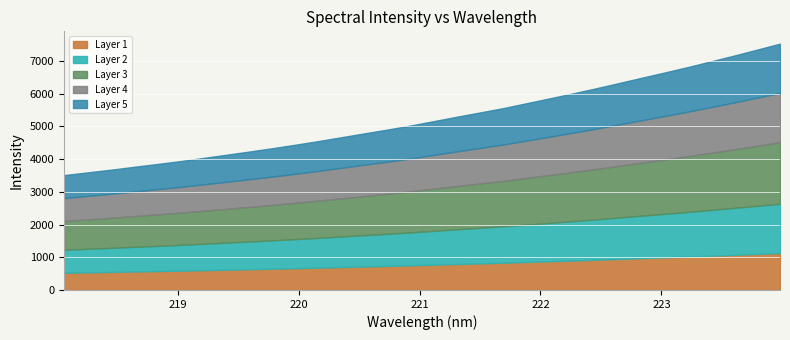

True or false: the data shows 5025.3 at 220.9264.

True